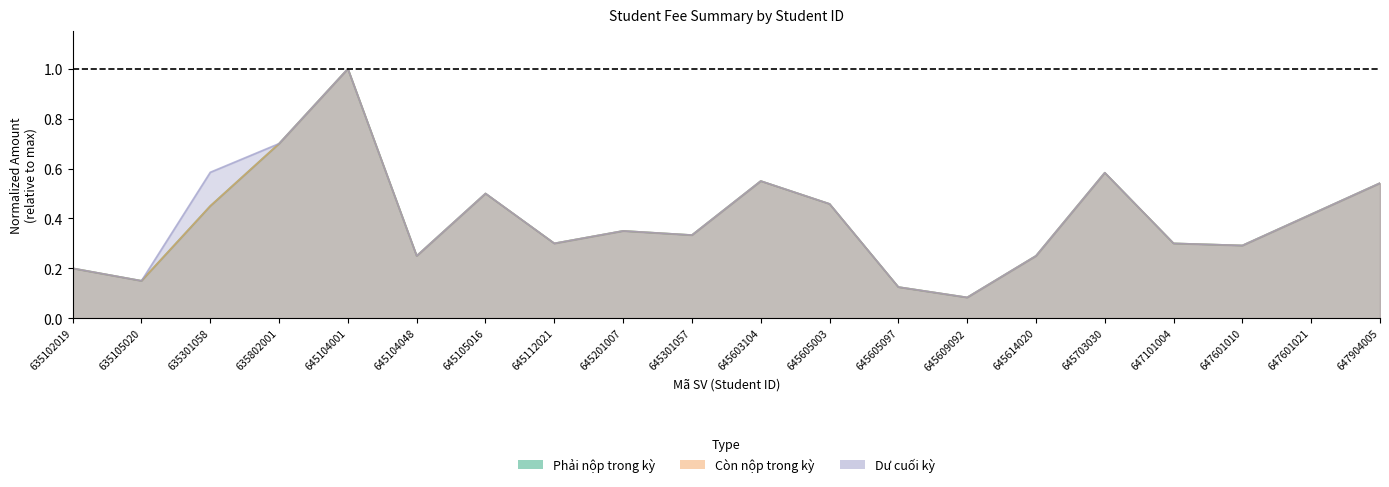

Which series has the largest total across all categories?

Dư cuối kỳ